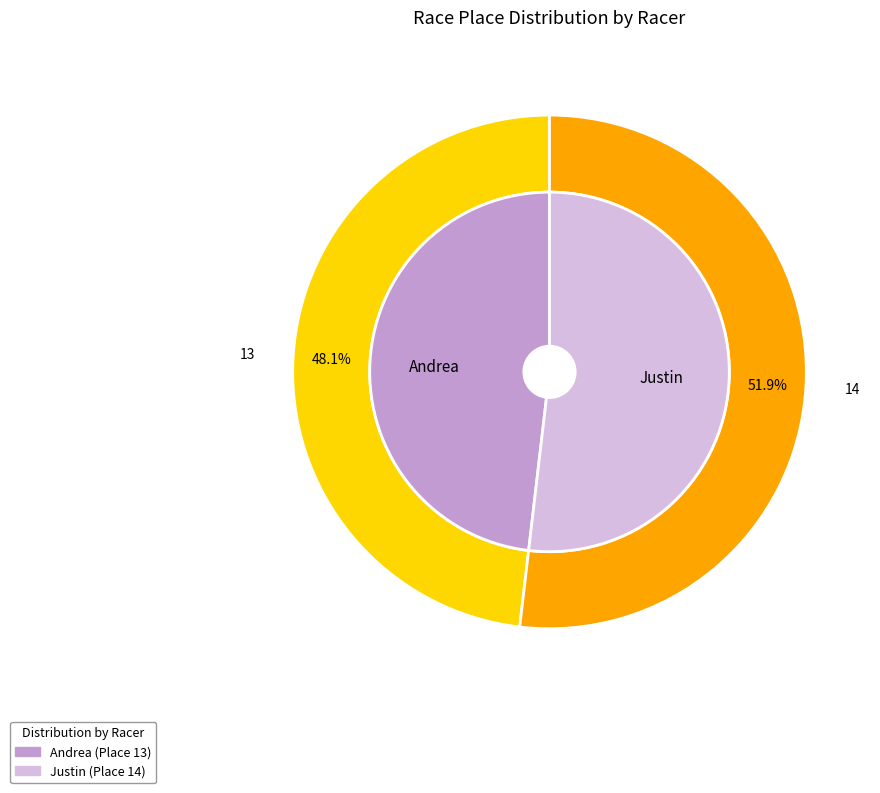

True or false: Justin accounts for 52% of the total.

True